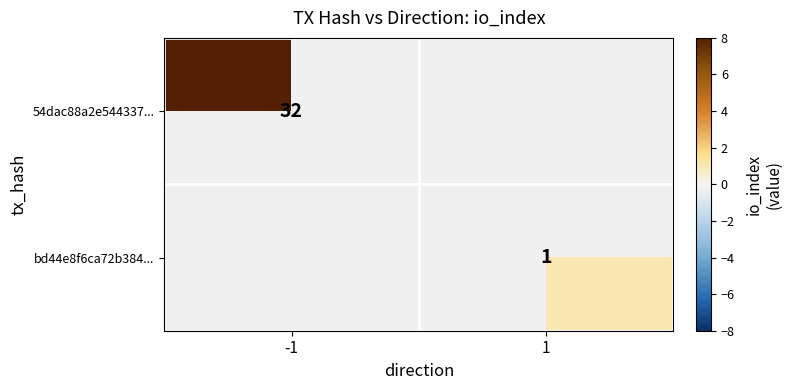

Is the value of bd44e8f6ca72b384... at 1 greater than the value of 54dac88a2e544337... at -1?

No